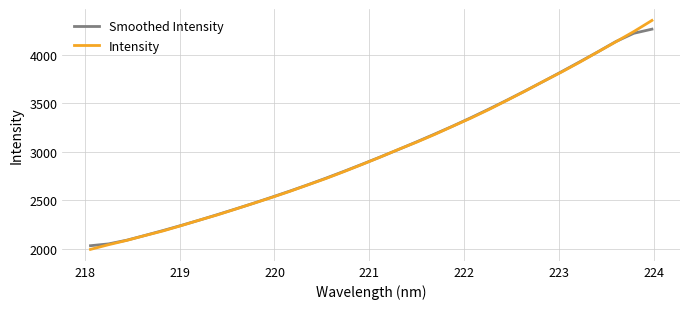

What is the maximum value for Smoothed Intensity?

4264.6